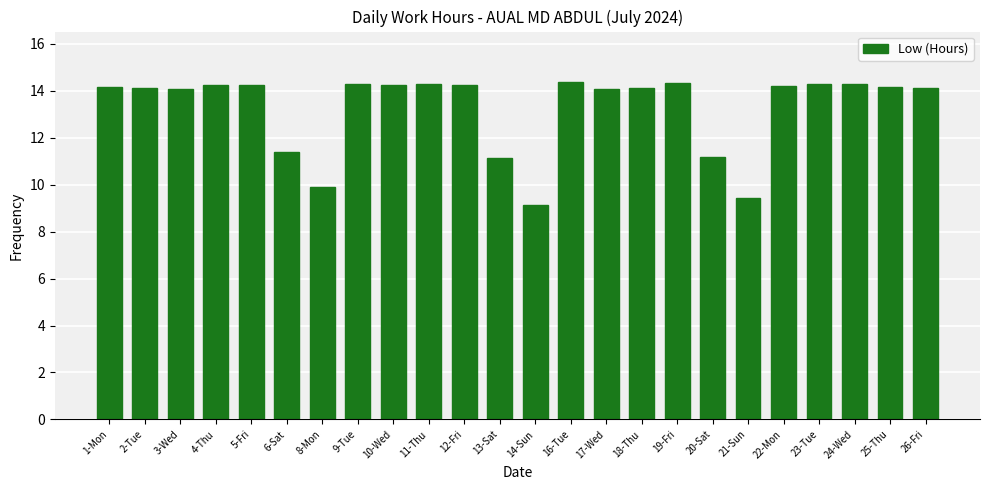

What is the ratio of the value at 14-Sun to the value at 2-Tue?

0.6